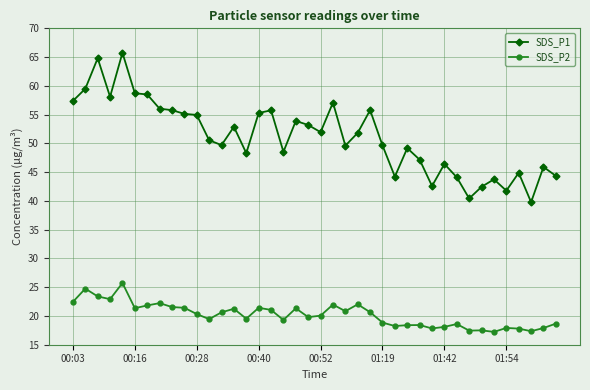

What is the smallest value displayed?

17.2